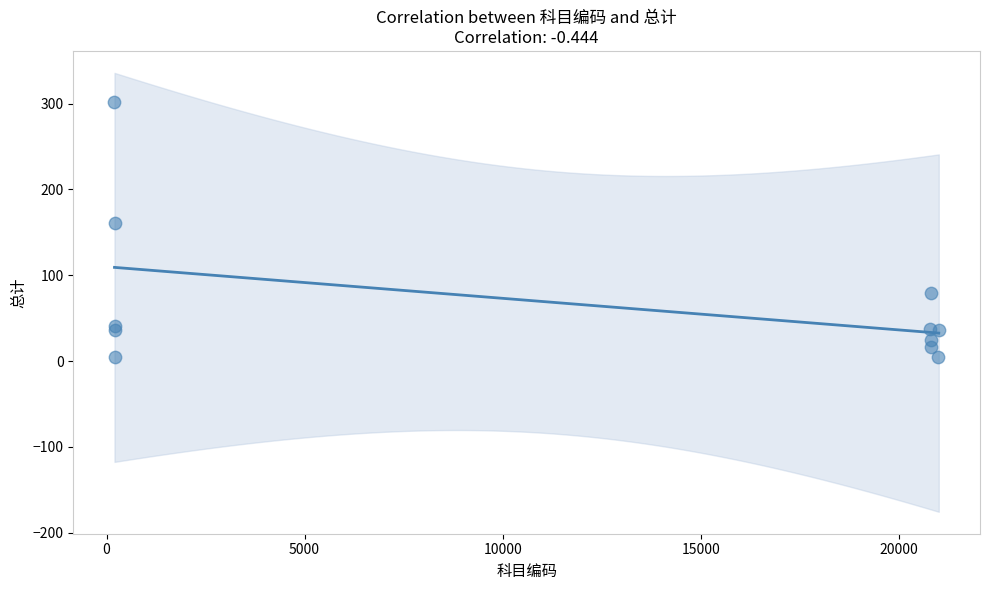

What Y value in the scatter plot is closest to 153?

161.0